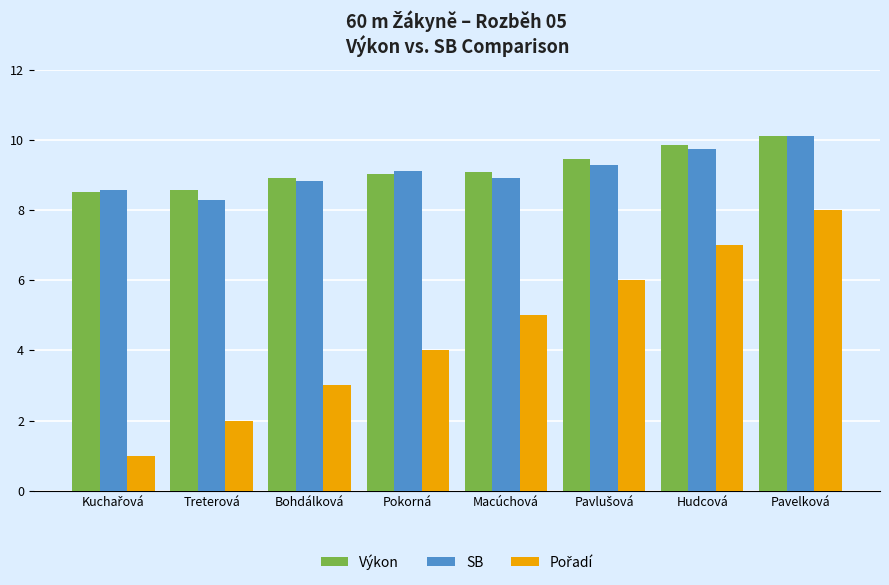

What is the difference between the highest and lowest values at Pokorná?

5.1